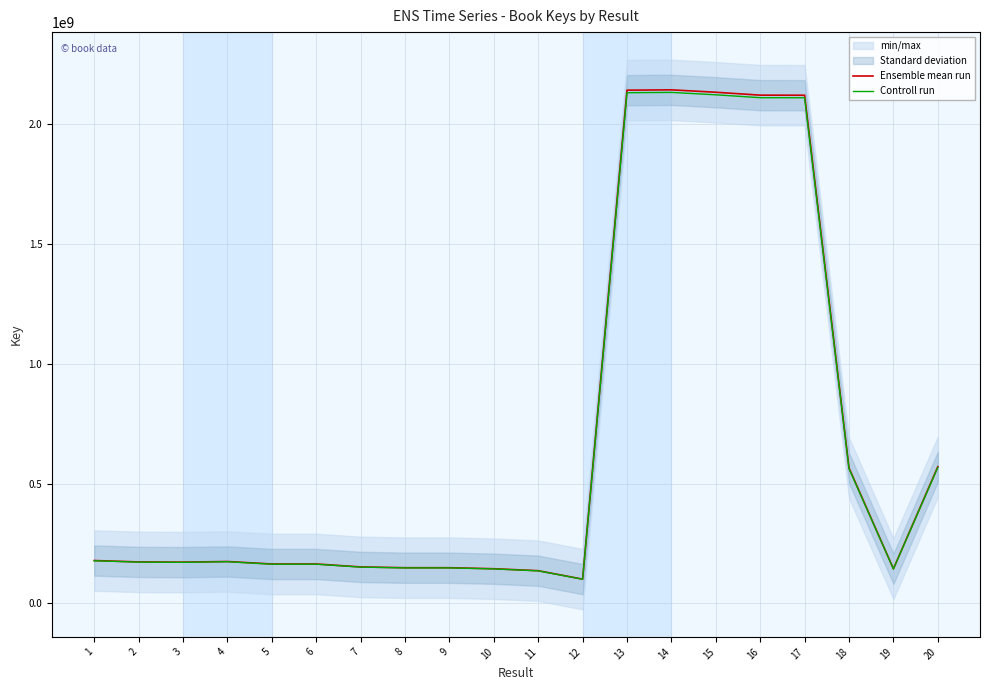

True or false: Ensemble mean run and Controll run cross at least once.

False